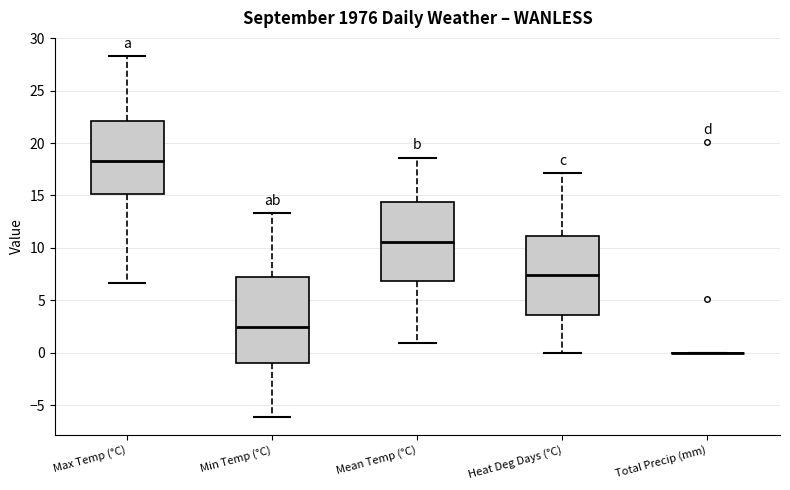

Reading left to right, read every box against the y-axis: the position of its median line, the range the box covers, and the ends of its whiskers. The values are not printed on the chart, so give them approximately, as read against the axis.

Max Temp (°C): median 18.5, box 15.0 to 22.0, whiskers 6.5 to 28.5
Min Temp (°C): median 2.5, box -1.0 to 7.0, whiskers -6.0 to 13.5
Mean Temp (°C): median 10.5, box 7.0 to 14.5, whiskers 1.0 to 18.5
Heat Deg Days (°C): median 7.5, box 3.5 to 11.0, whiskers 0.0 to 17.0
Total Precip (mm): box collapsed to a line at 0.0, whiskers 0.0 to 0.0